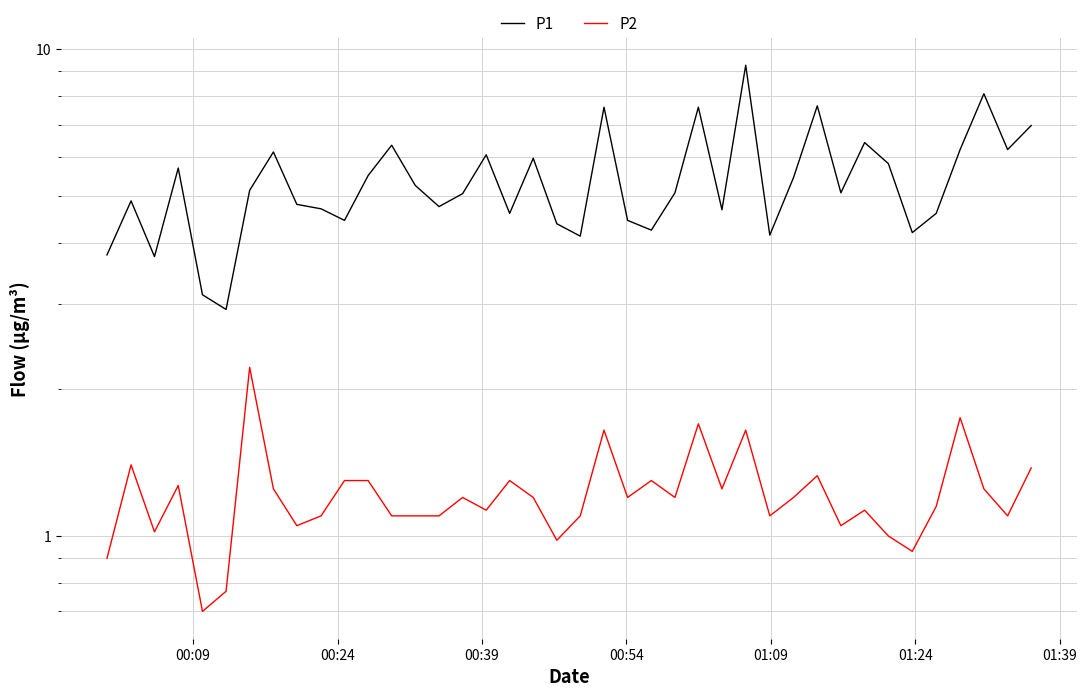

At how many categories does at least one series exceed 5?

22